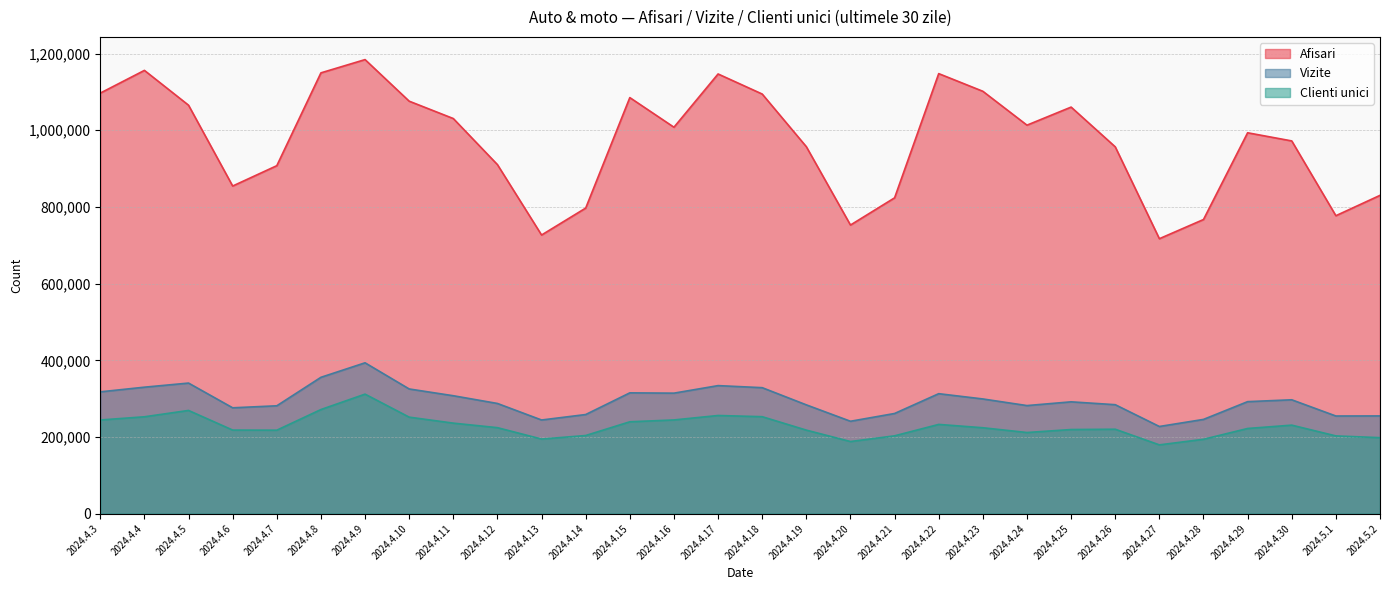

Does the chart display data point markers on the line(s)?

No